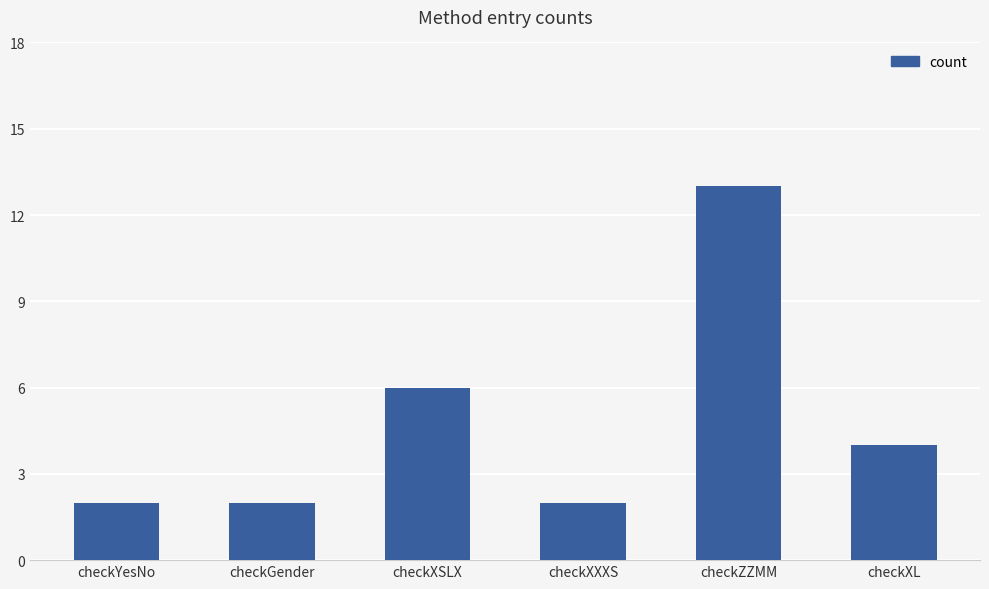

The value at checkYesNo is 1. True or false?

False